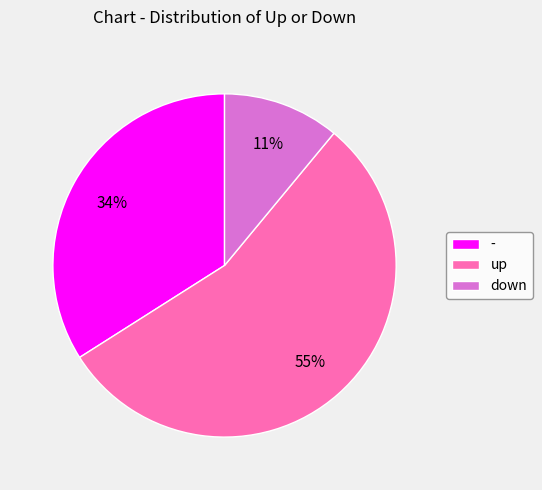

To the nearest percent, what portion does - represent?

34%